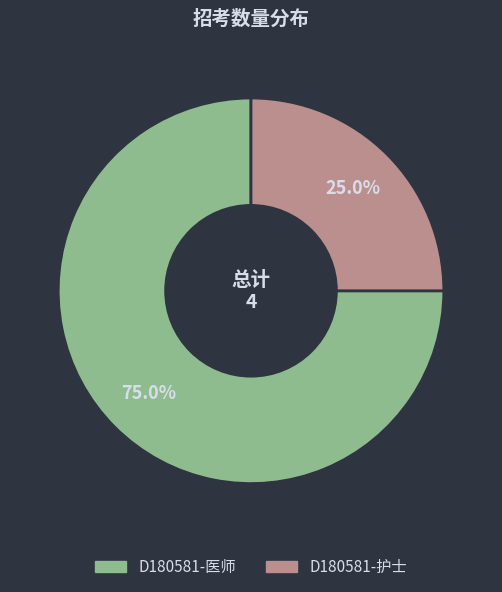

Is D180581-医师 the majority of the pie?

Yes